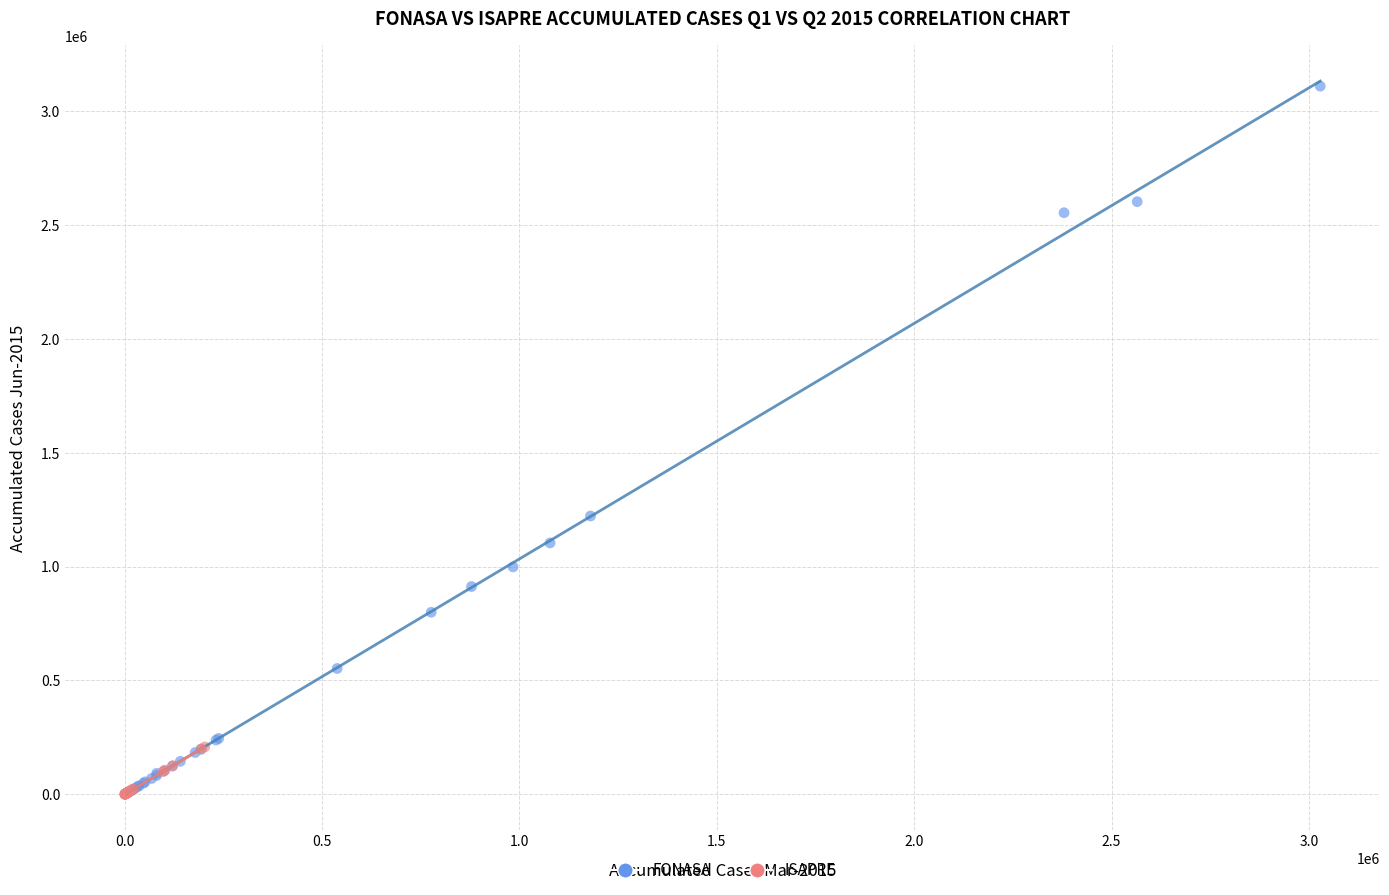

What are all the series names shown in the legend?

FONASA, ISAPRE